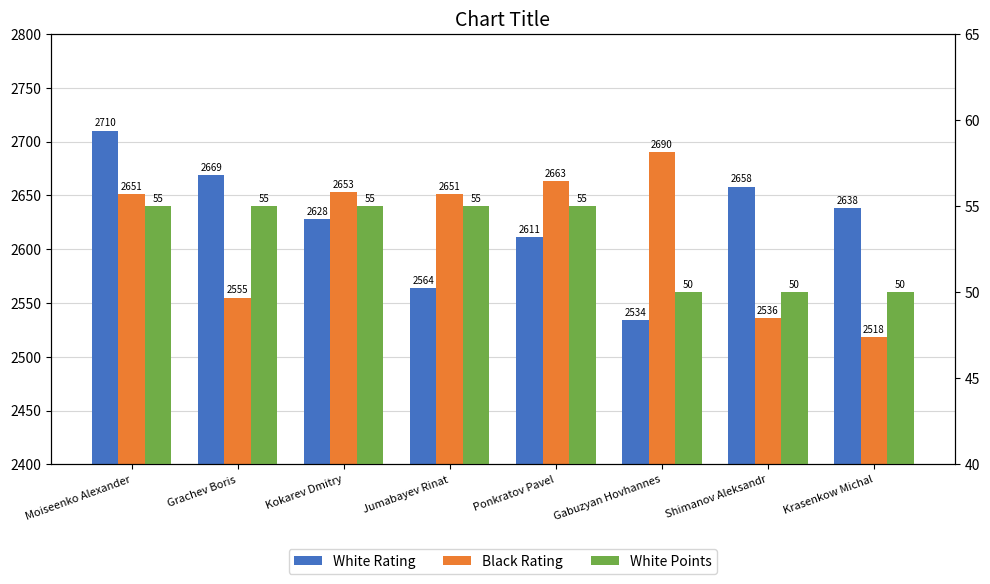

What is the average value of the White Rating series?

2626